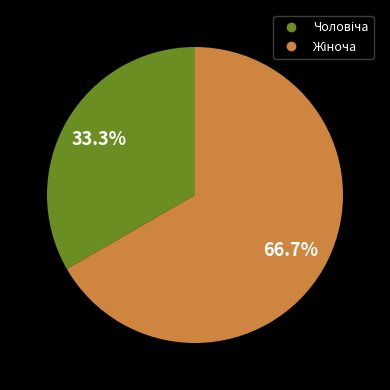

Does any single category account for the majority?

Yes